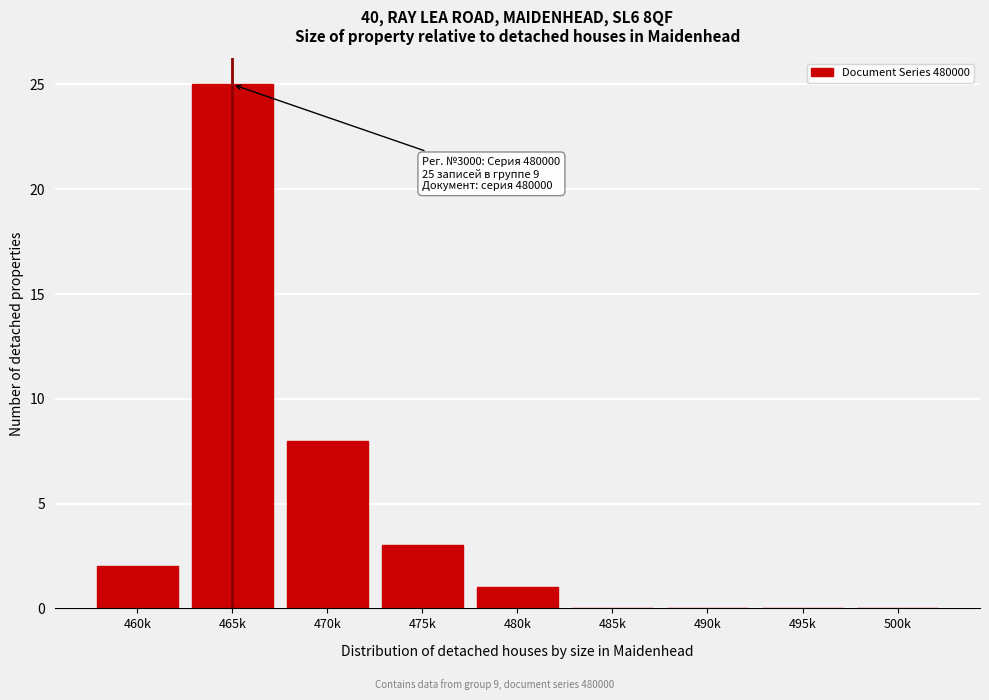

Reading right to left, transcribe all the data shown in this chart.

500k=0	495k=0	490k=0	485k=0	480k=1	475k=3	470k=8	465k=25	460k=2